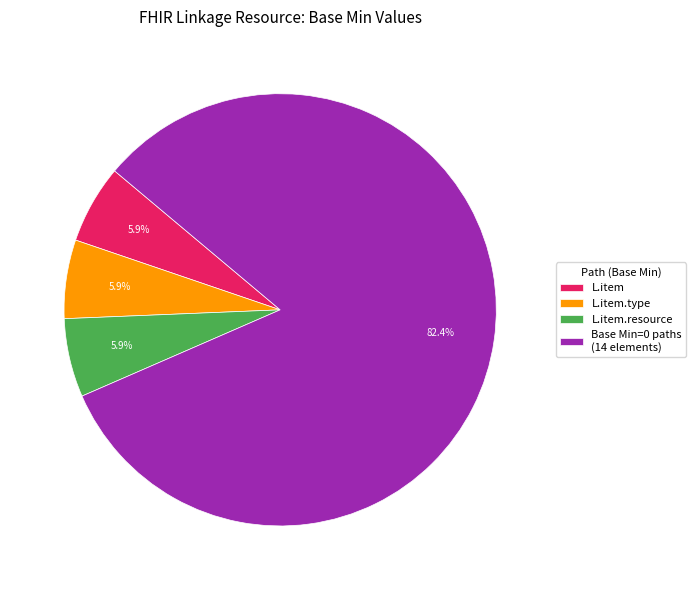

Which category has the biggest portion of the pie?

Base Min=0 paths (14 elements)